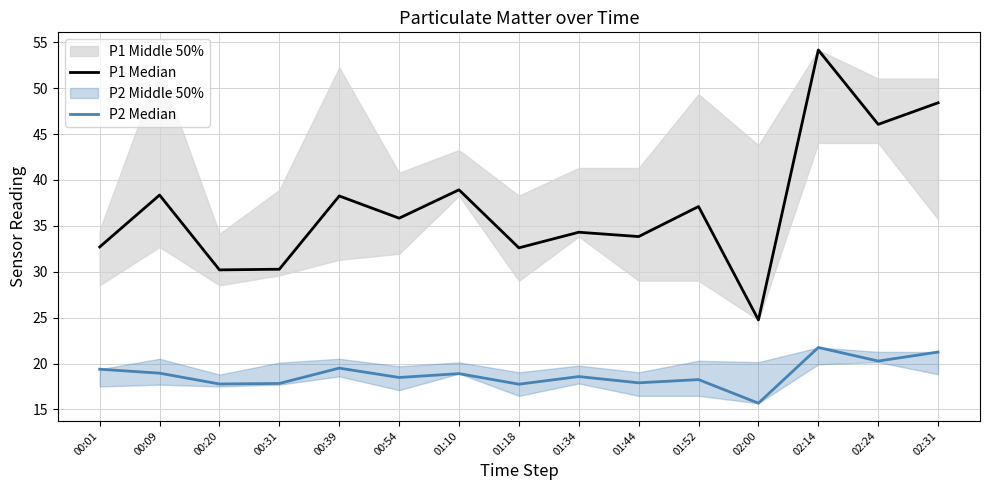

In P2 Median, how many points are higher than both neighbors (excluding endpoints)?

5